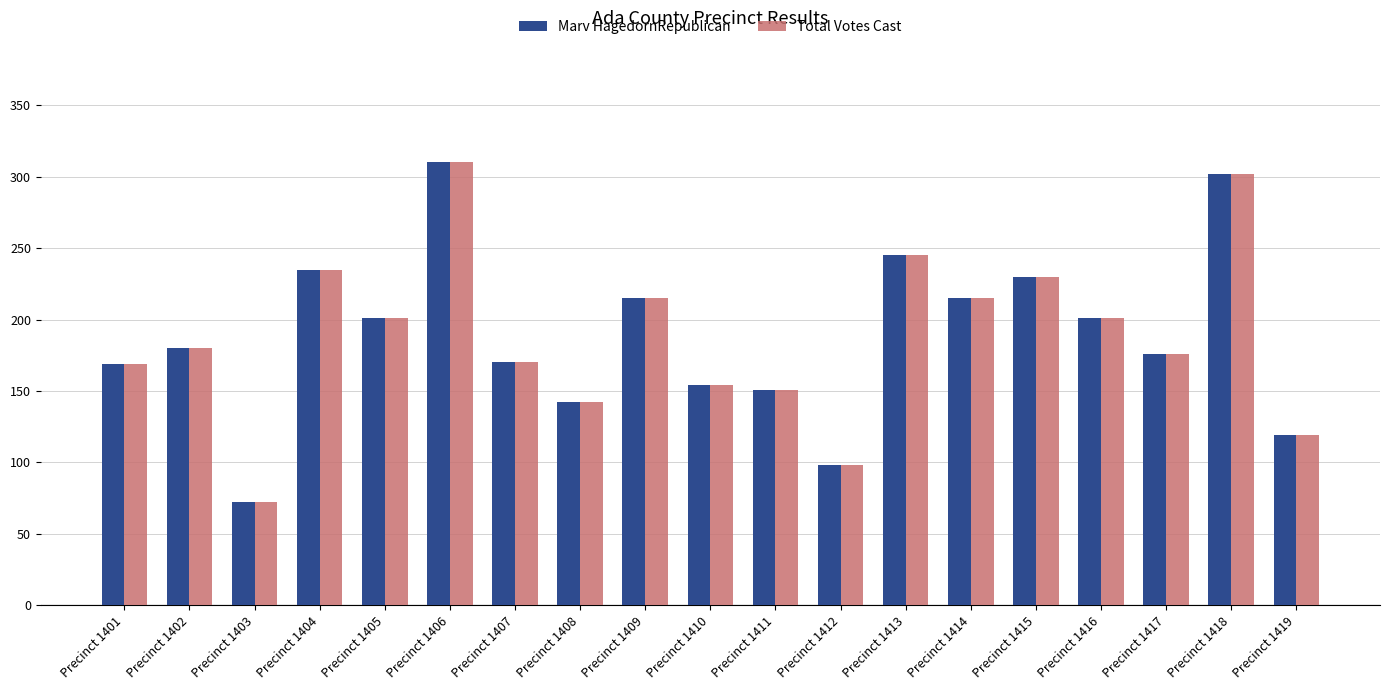

How many categories are shown in the chart?

19